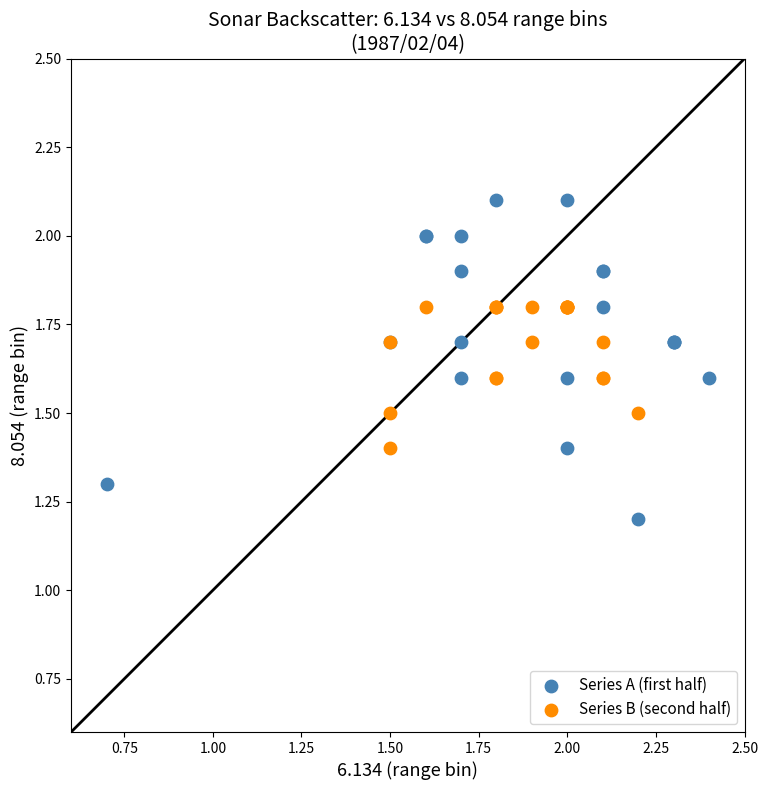

What are all the series names shown in the legend?

Series A (first half), Series B (second half)